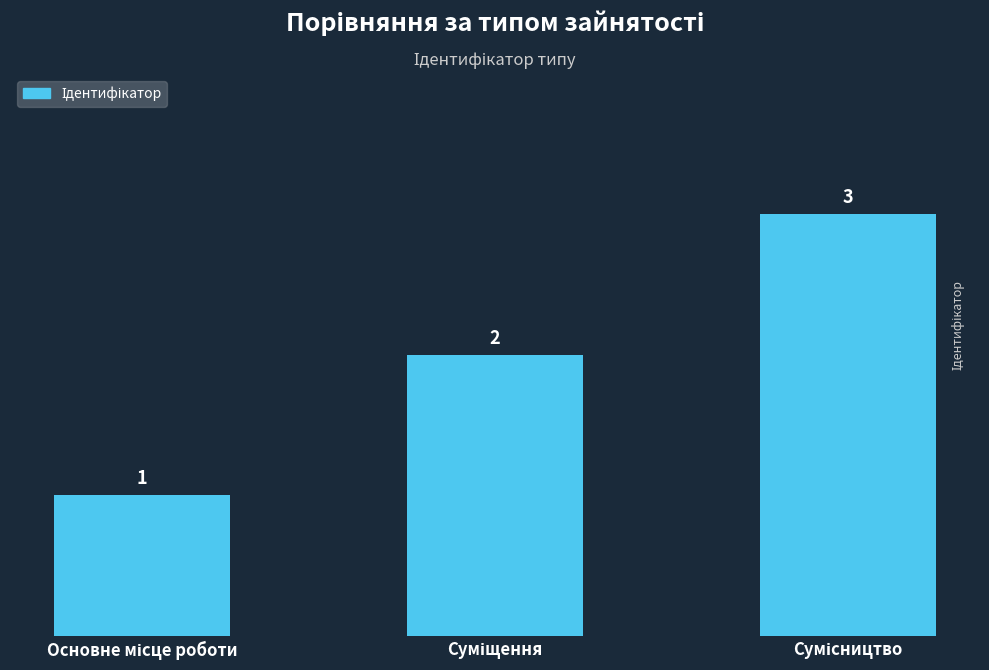

Reading right to left, transcribe all the data shown in this chart.

3	2	1